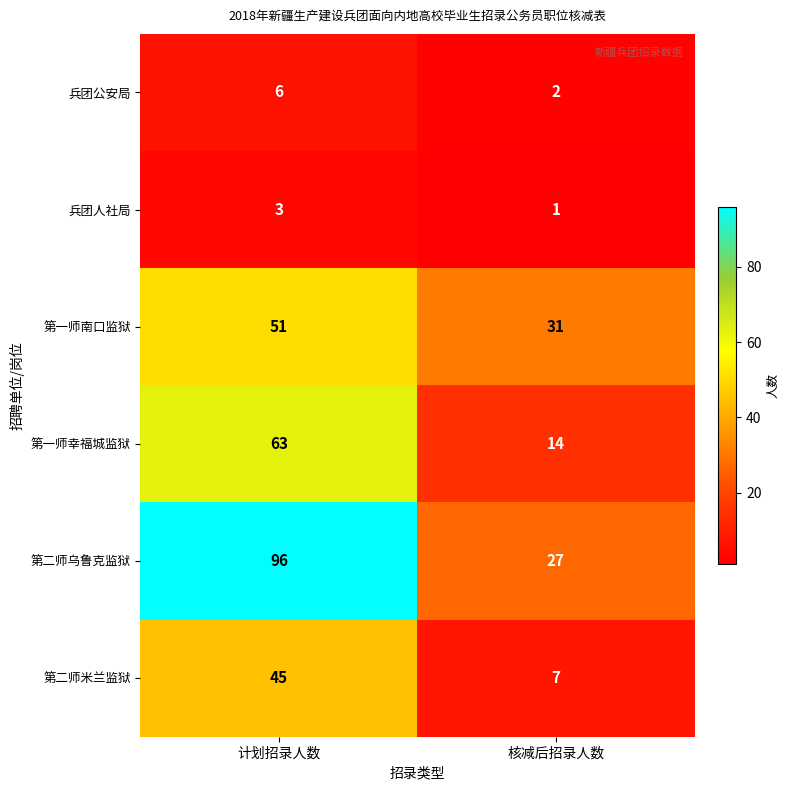

What is the sum of all 兵团人社局 values?

4